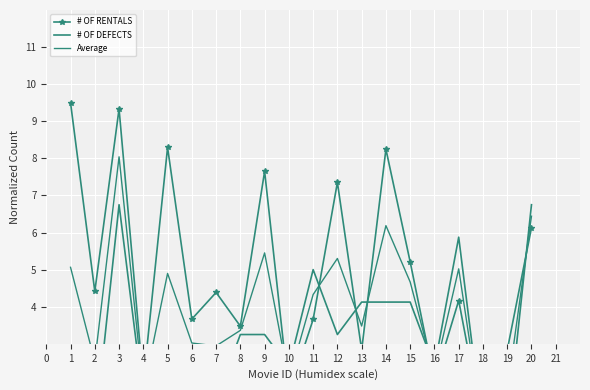

Reading left to right, transcribe all the data shown in this chart.

# OF RENTALS: 9.5	4.4	9.3	2.0	8.3	3.7	4.4	3.5	7.7	1.7	3.7	7.4	2.8	8.2	5.2	2.0	4.2	0.7	2.8	6.1
# OF DEFECTS: 0.6	0.6	6.8	1.5	1.5	2.4	1.5	3.2	3.2	2.4	5.0	3.2	4.1	4.1	4.1	2.4	5.9	0.6	0.6	6.8
Average: 5.1	2.5	8.0	1.7	4.9	3.0	2.9	3.4	5.5	2.0	4.3	5.3	3.5	6.2	4.7	2.2	5.0	0.7	1.7	6.4